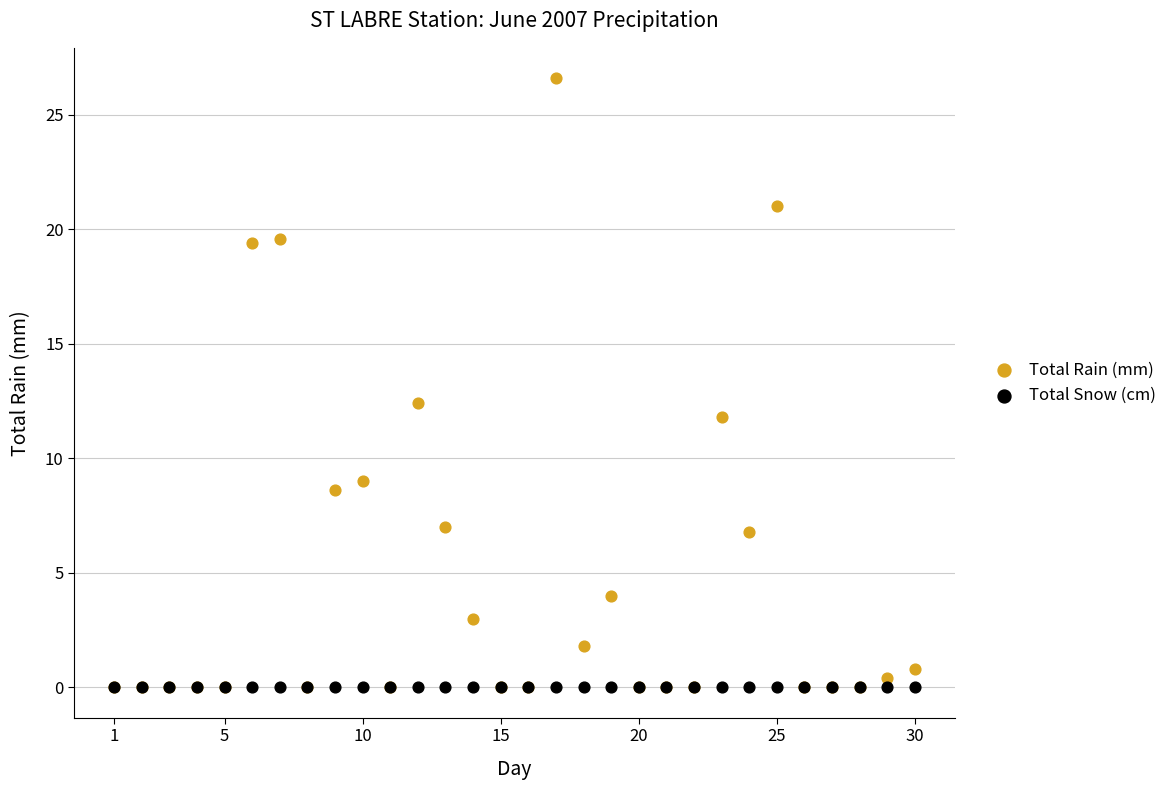

In the Total Rain (mm) series, what Y value is closest to 13?

12.4